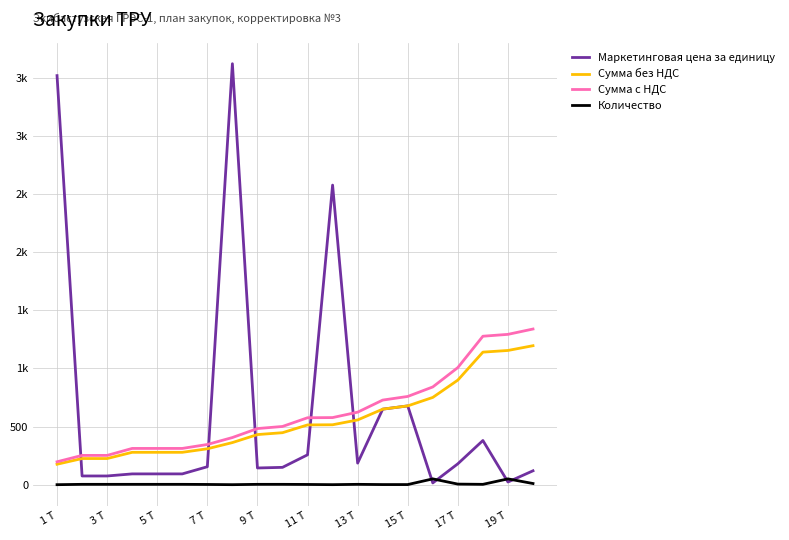

What are all the series names shown in the legend?

Маркетинговая цена за единицу, Сумма без НДС, Сумма с НДС, Количество